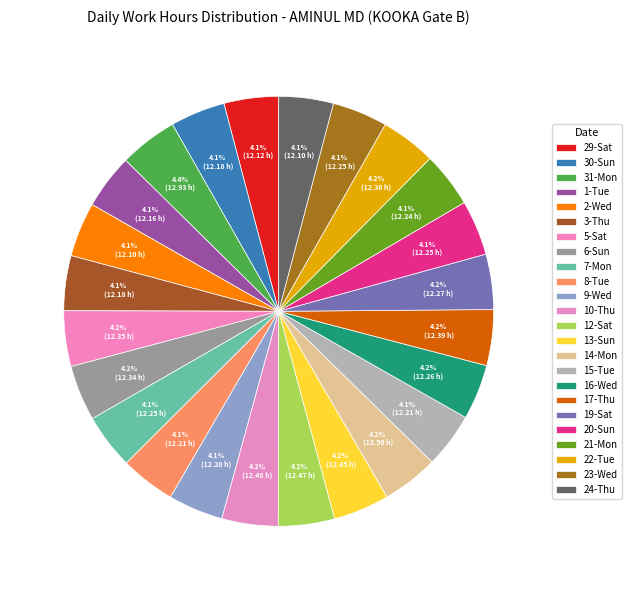

How many slices are in this pie chart?

24